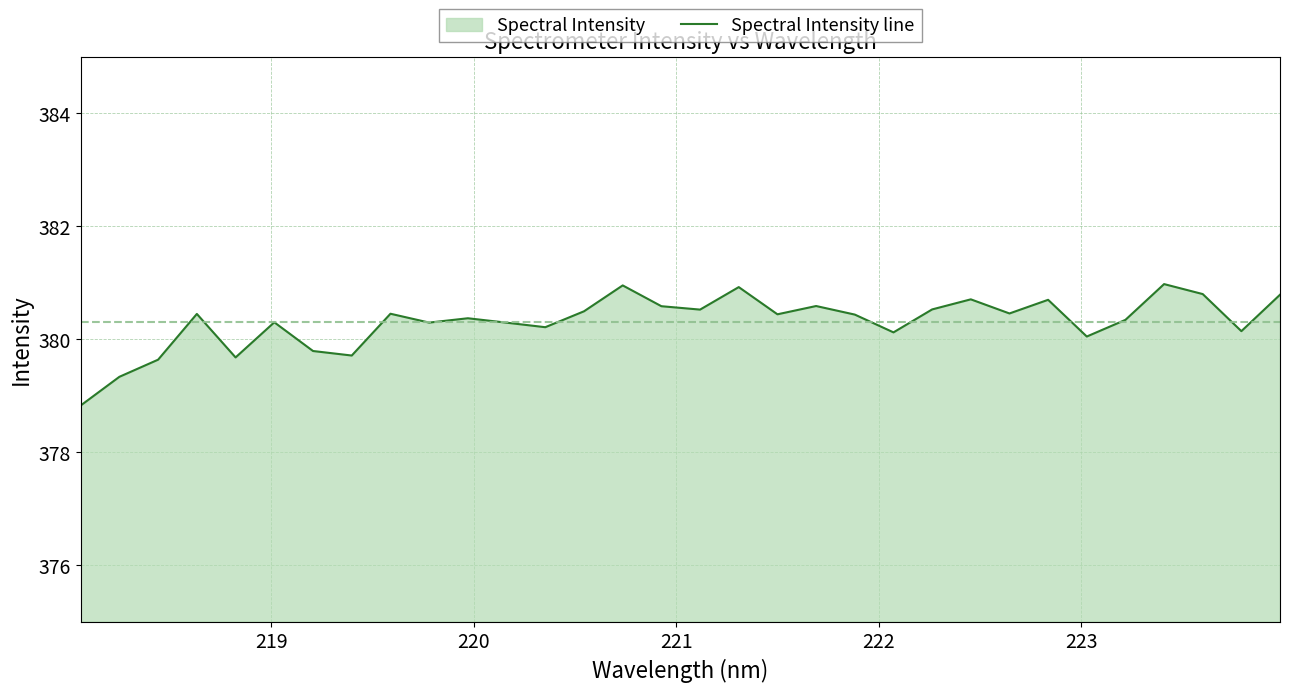

What is the smallest value displayed?

378.8